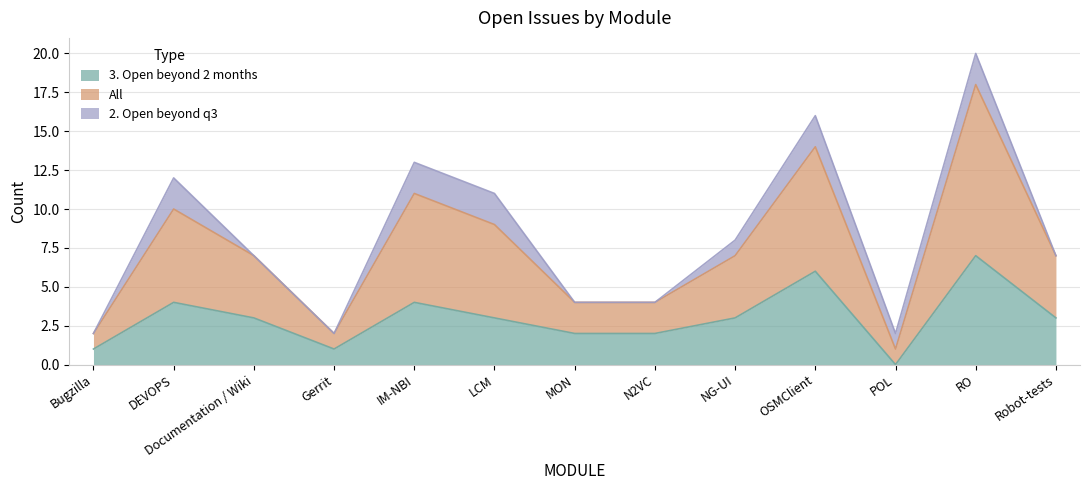

In 3. Open beyond 2 months, how many points are higher than both neighbors (excluding endpoints)?

4